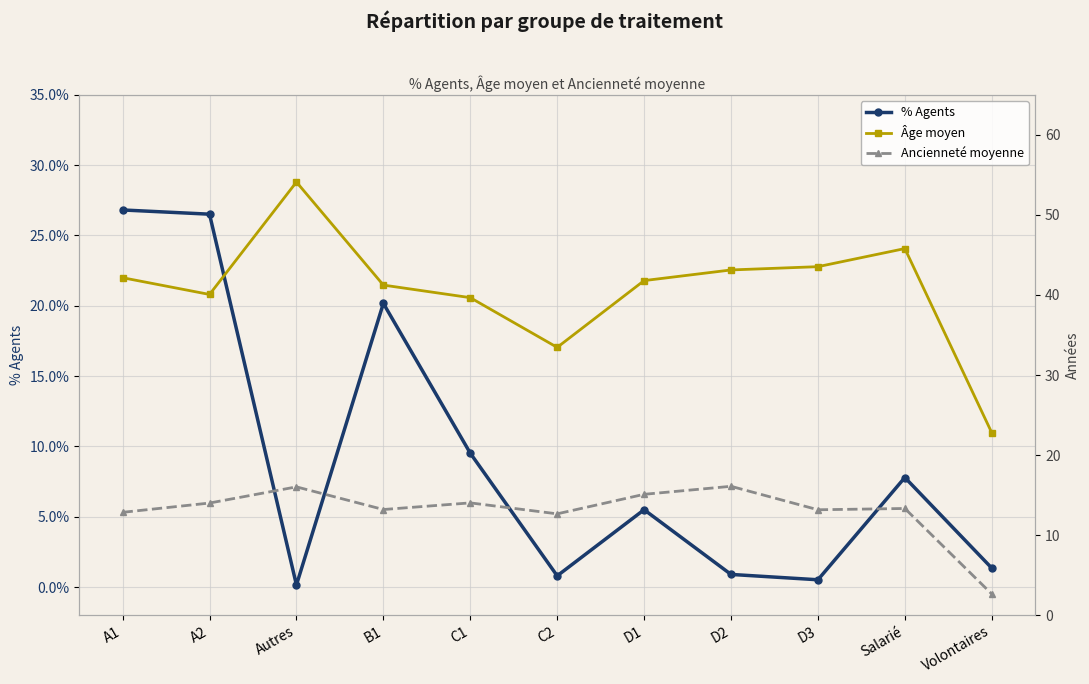

Which category has the highest value in the Âge moyen series?

Autres